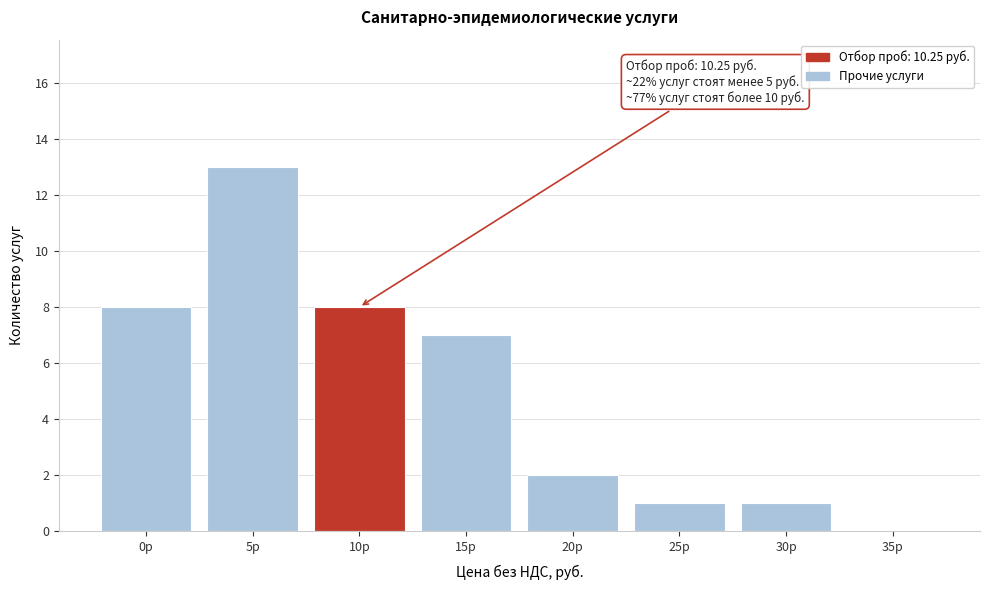

Reading right to left, what are all the values shown in this chart?

35р=0	30р=1	25р=1	20р=2	15р=7	10р=8	5р=13	0р=8